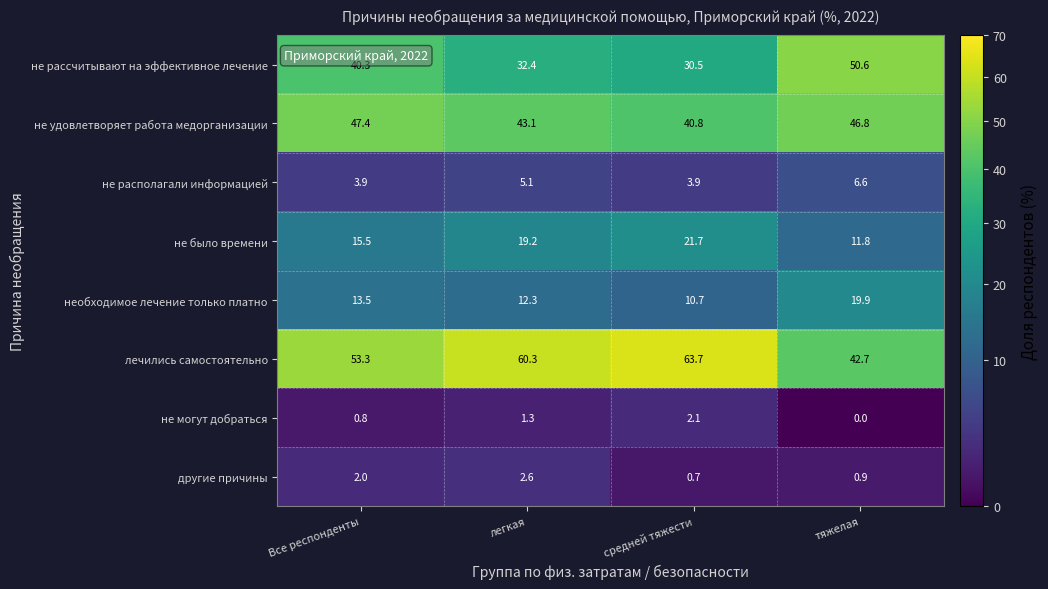

What is the sum of all не было времени values?

68.2